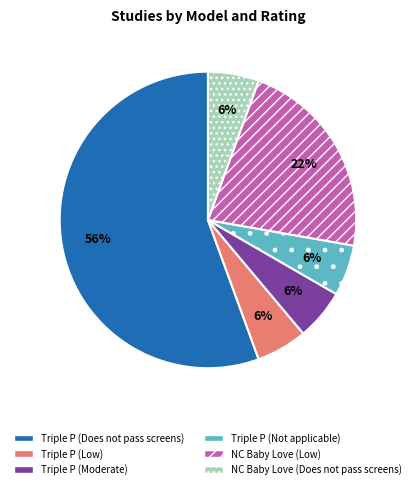

What percentage is the Triple P (Moderate) slice, to the nearest percent?

6%